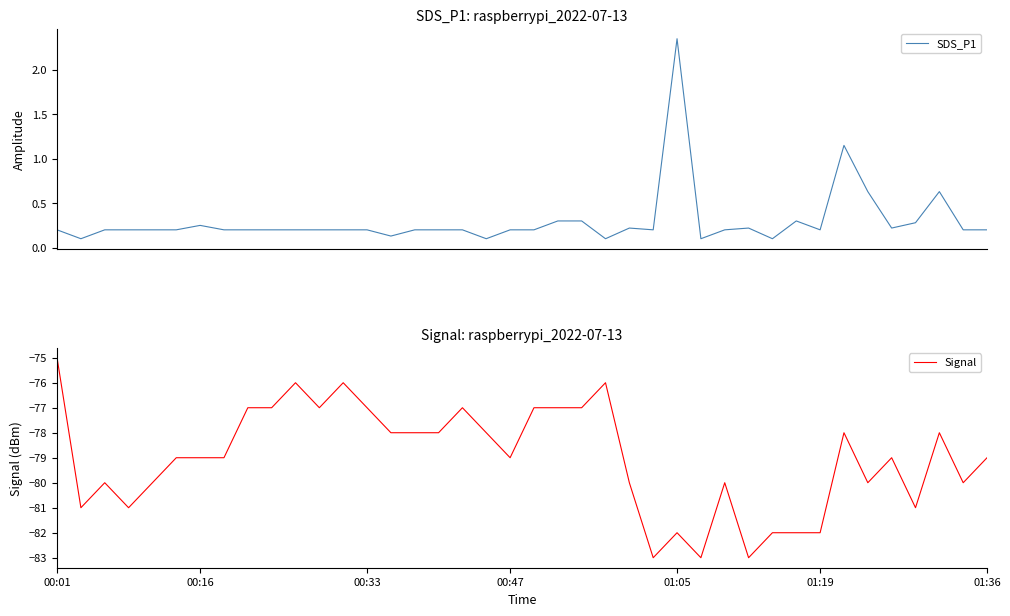

What is the total value across all series at 17?

-76.8